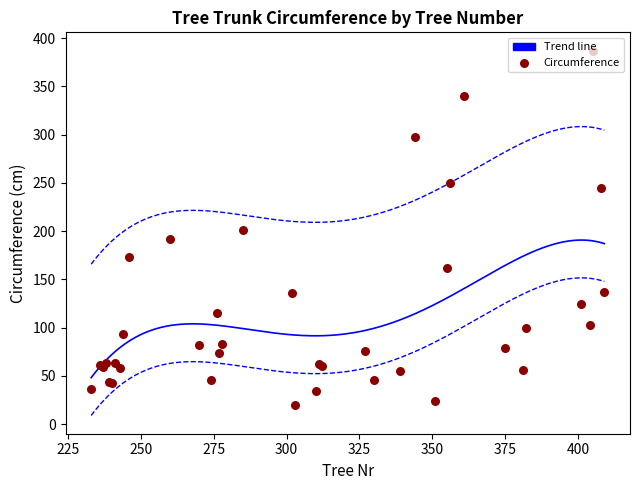

Approximately how many times larger is the value at 302 compared to 241?

2.2